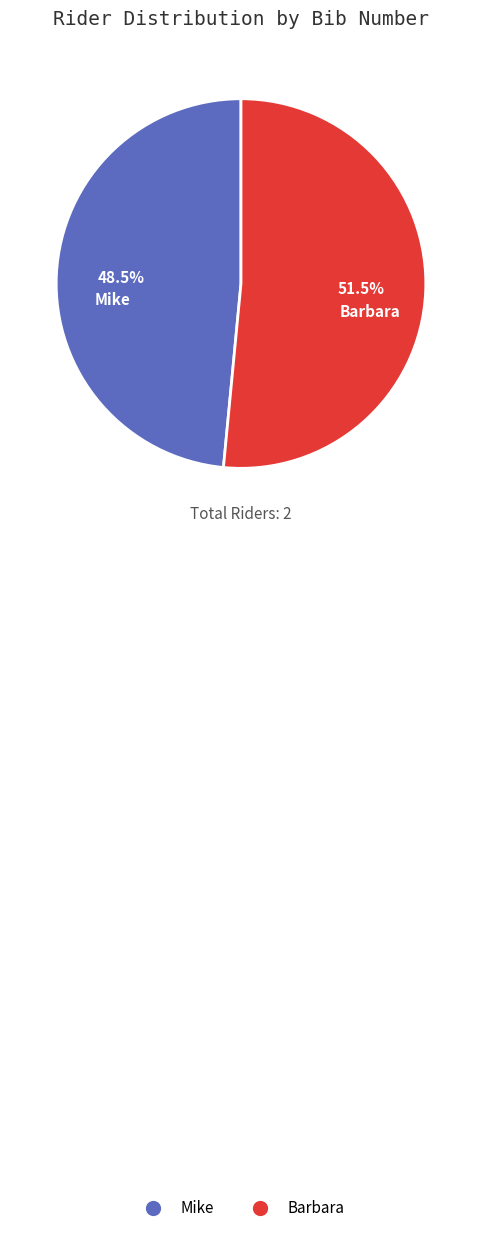

Do Mike and Barbara together represent more than half of the pie?

Yes